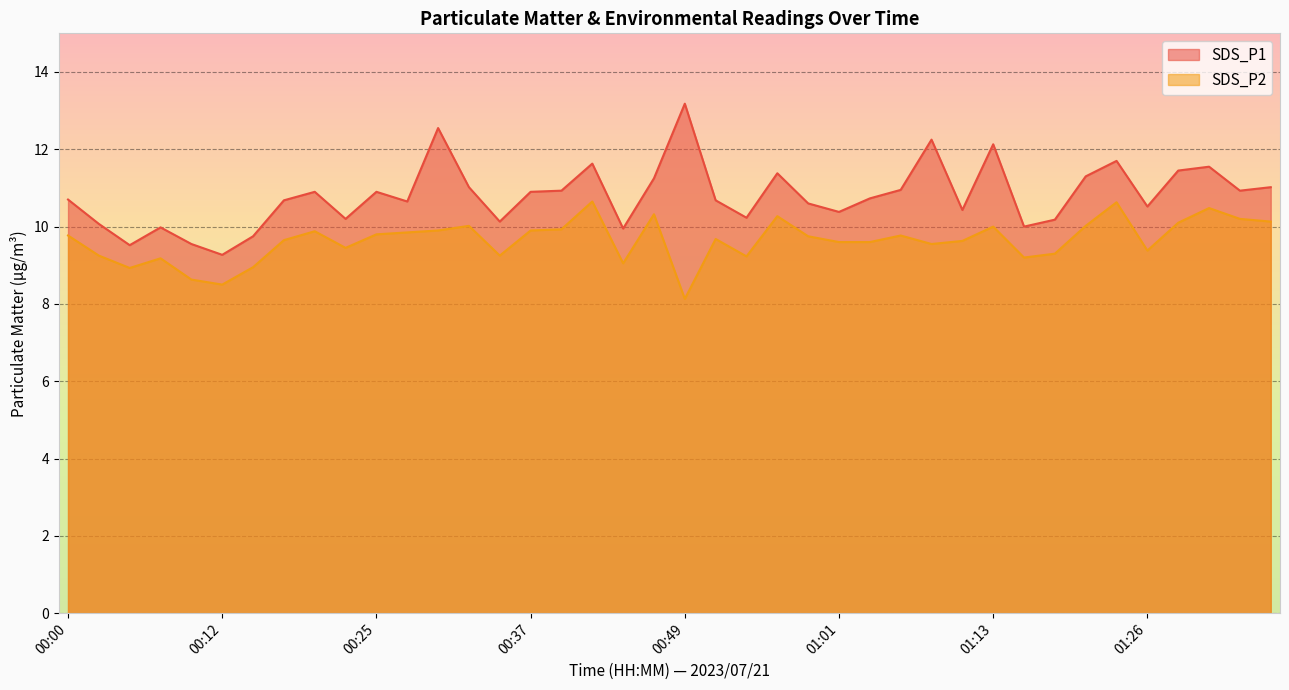

True or false: SDS_P1 has more than 2 interior local peaks.

True